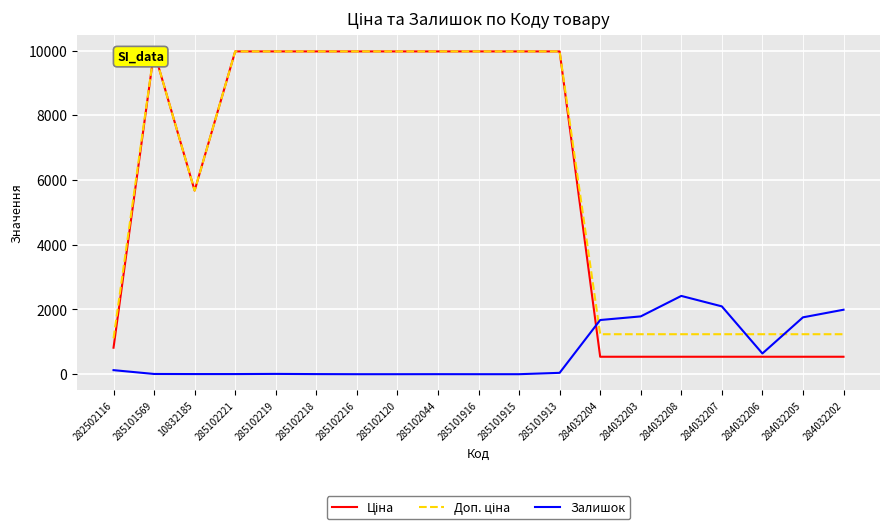

How many data points in Ціна are less than 9974?

9